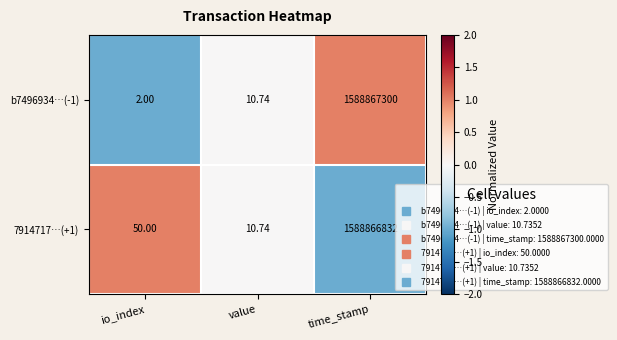

Which series has the largest range (max minus min)?

b7496934…(-1)